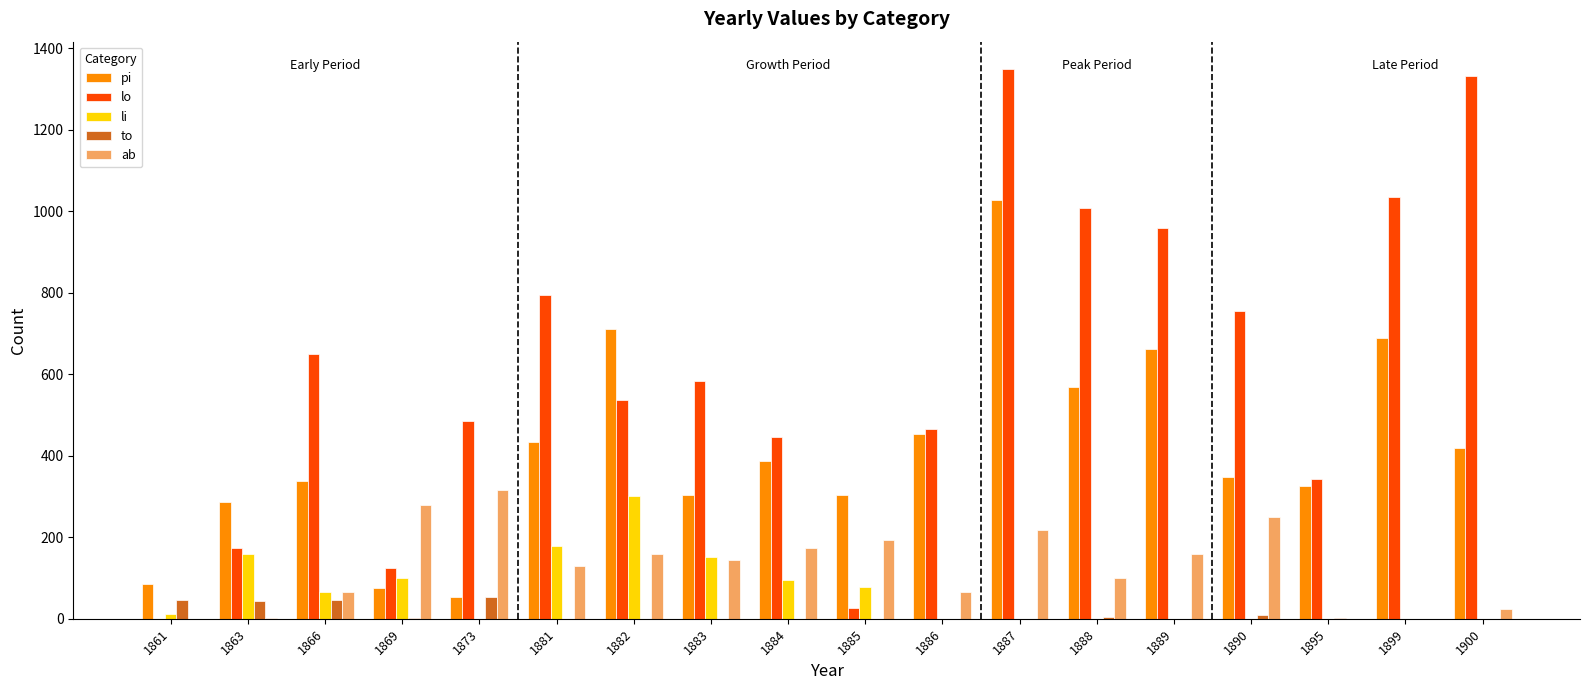

What is the approximate value of li at 1883?

151